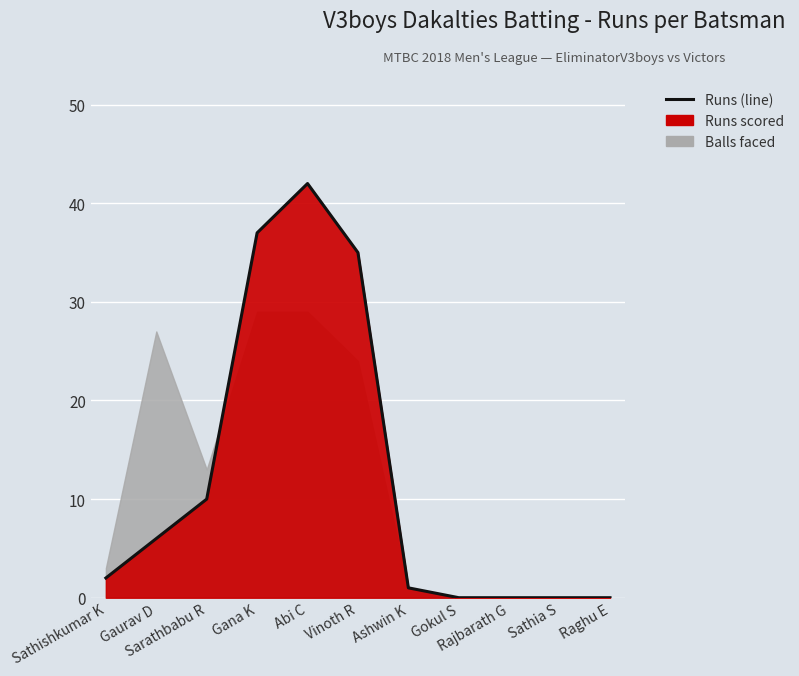

How many data points does each series have?

11